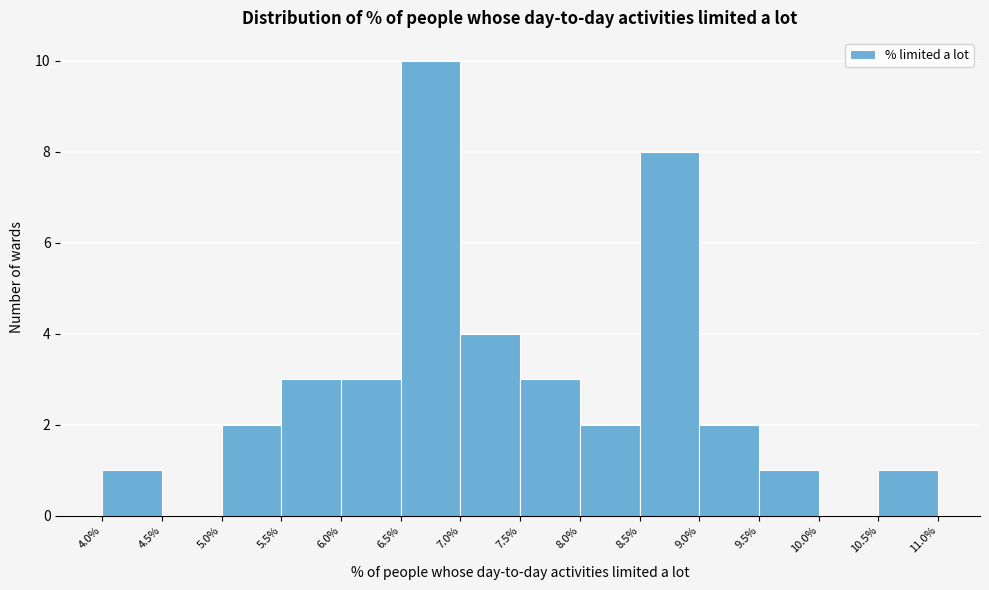

Reading left to right, transcribe this chart: for each bar, give the range it covers on the x-axis and its height. The values are not printed on the chart, so give them approximately, as read against the axis.

4.0% to 4.5%: 1
4.5% to 5.0%: 0
5.0% to 5.5%: 2
5.5% to 6.0%: 3
6.0% to 6.5%: 3
6.5% to 7.0%: 10
7.0% to 7.5%: 4
7.5% to 8.0%: 3
8.0% to 8.5%: 2
8.5% to 9.0%: 8
9.0% to 9.5%: 2
9.5% to 10.0%: 1
10.0% to 10.5%: 0
10.5% to 11.0%: 1